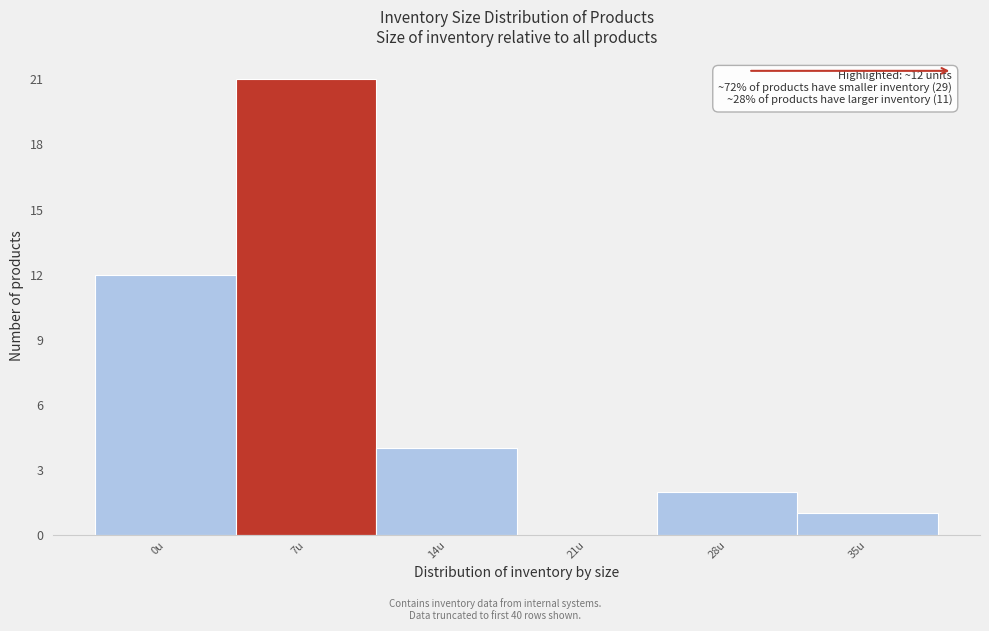

Reading left to right, what are all the values shown in this chart?

0u=12	7u=21	14u=4	21u=0	28u=2	35u=1